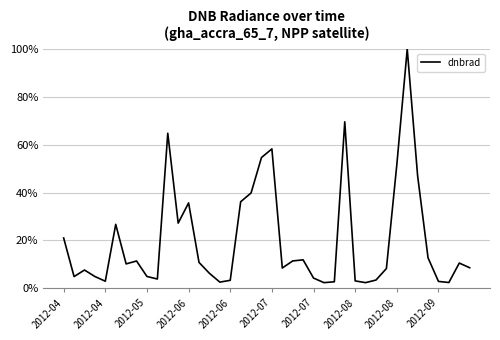

What is the greatest value displayed?

100.0